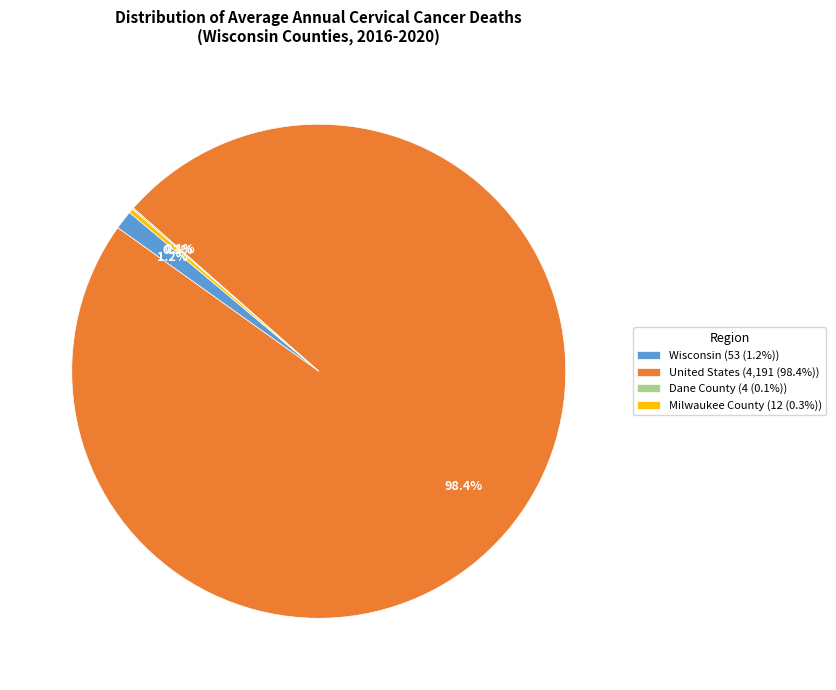

What percentage is the United States slice, to the nearest percent?

98%